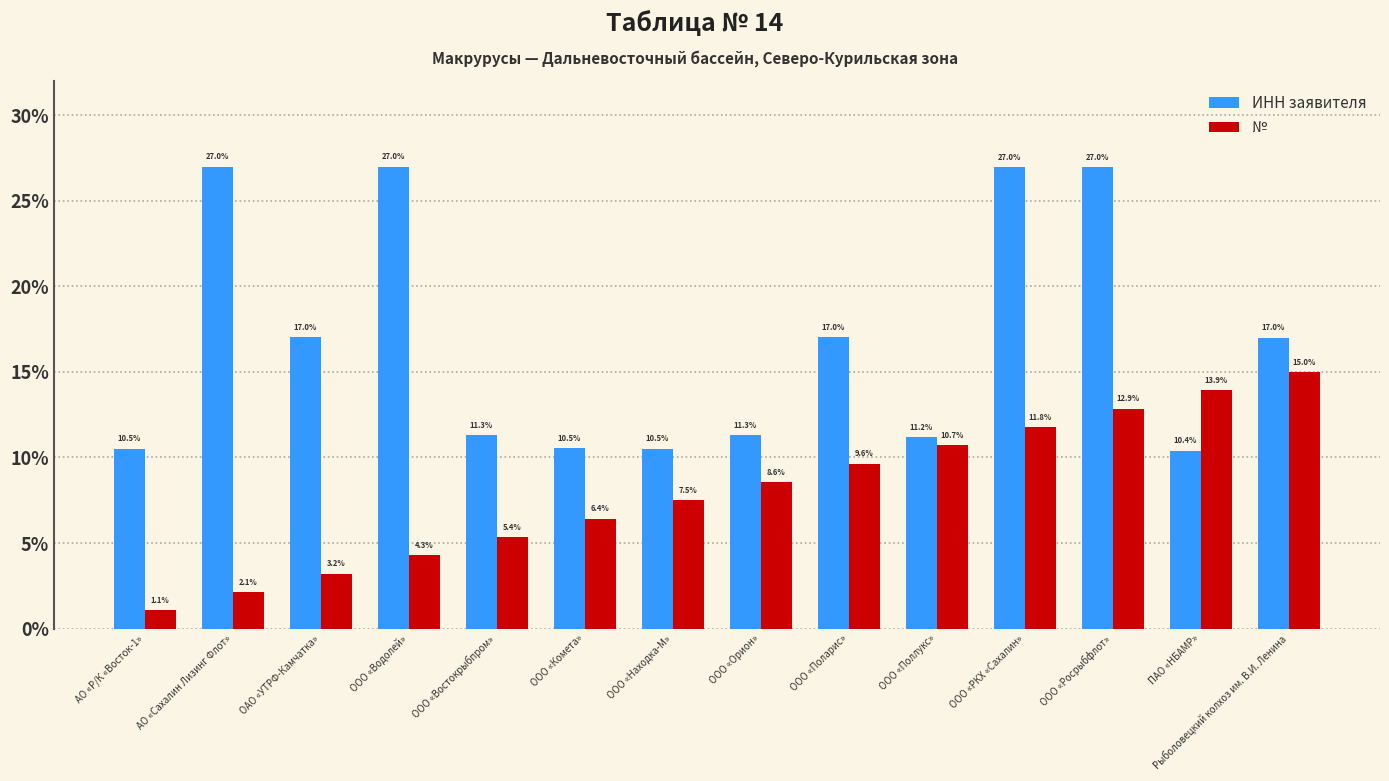

What is the label of the 2nd bar from the left?

АО «Сахалин Лизинг Флот»